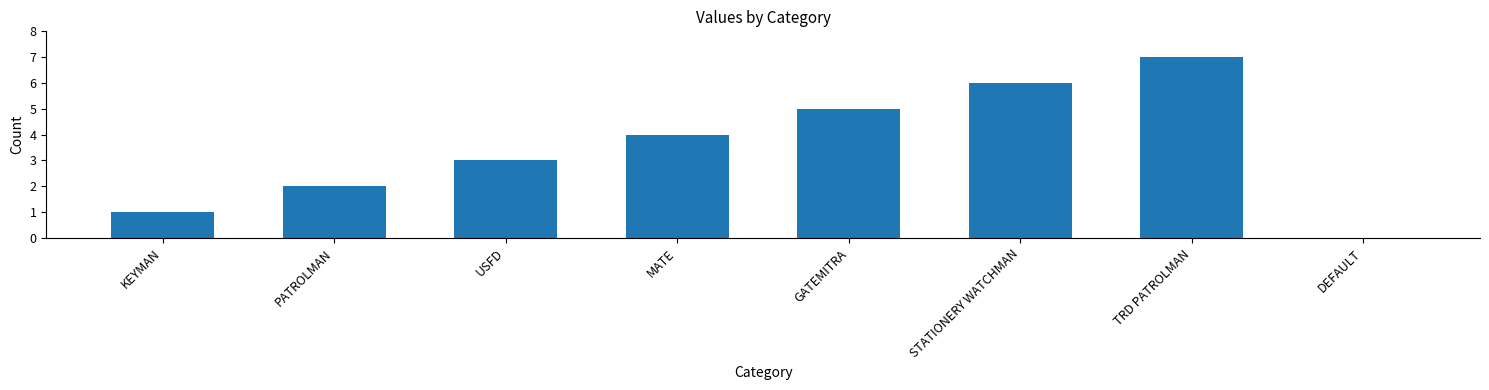

What value does the data have at KEYMAN?

1